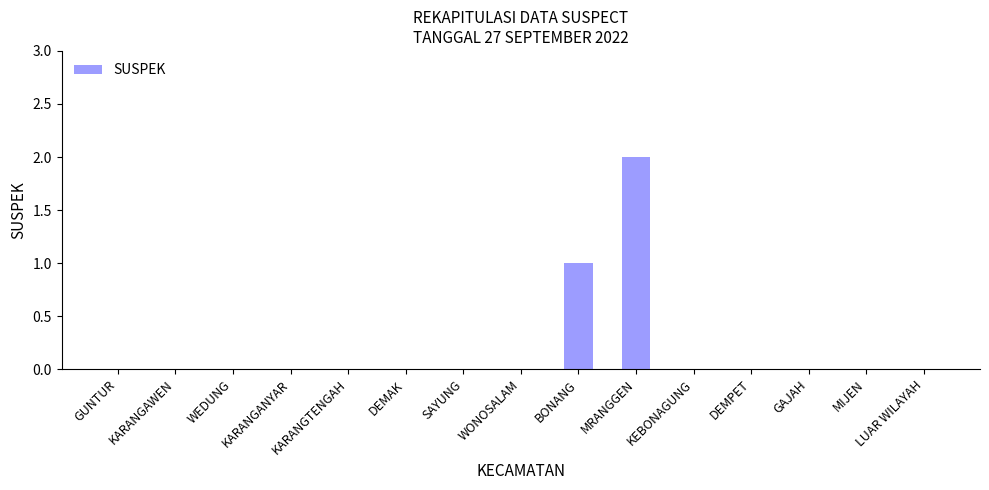

Reading left to right, list all the values displayed in this chart.

0	0	0	0	0	0	0	0	1	2	0	0	0	0	0